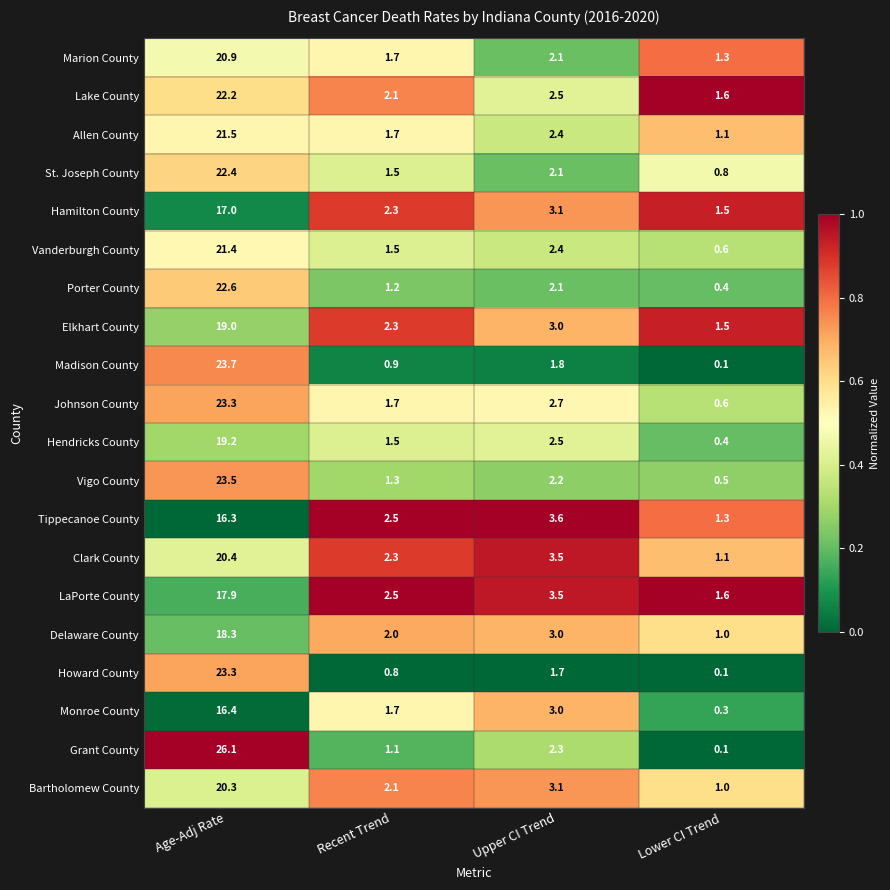

Count the number of data series in this chart.

20